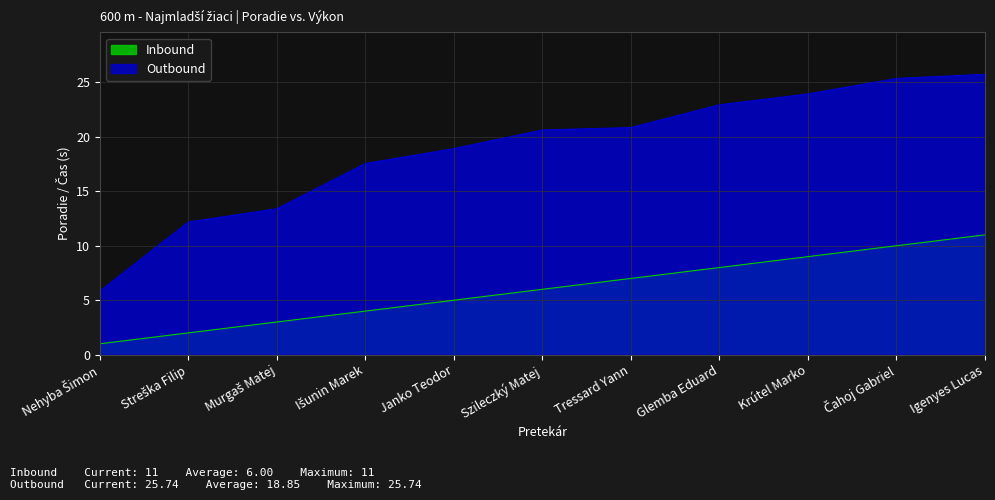

Which category has the highest value across all series?

Igenyes Lucas